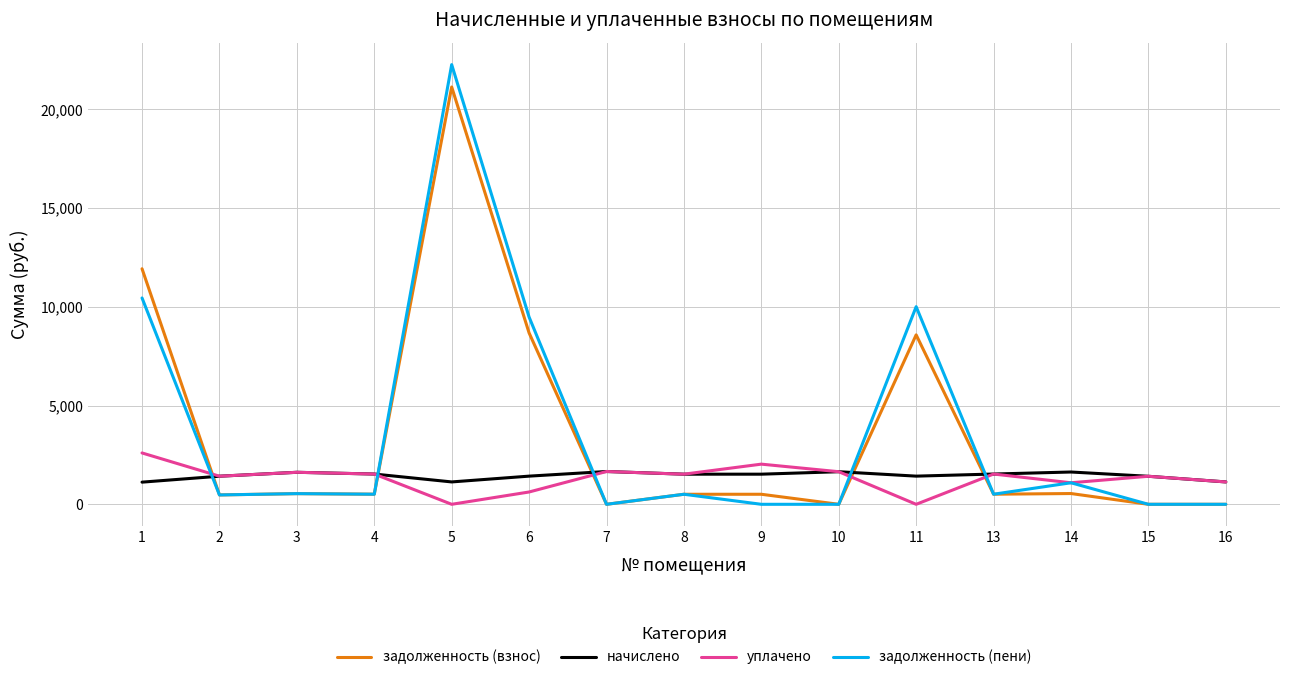

At which label does задолженность (взнос) reach its peak?

5